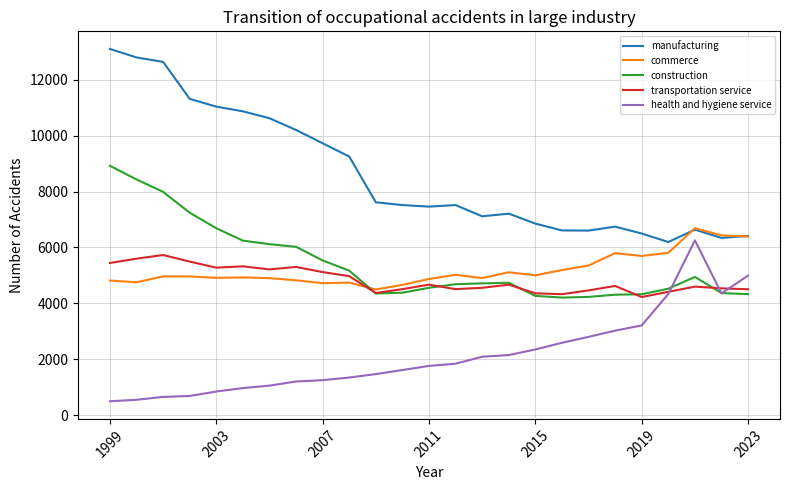

True or false: transportation service and manufacturing intersect in this chart.

False